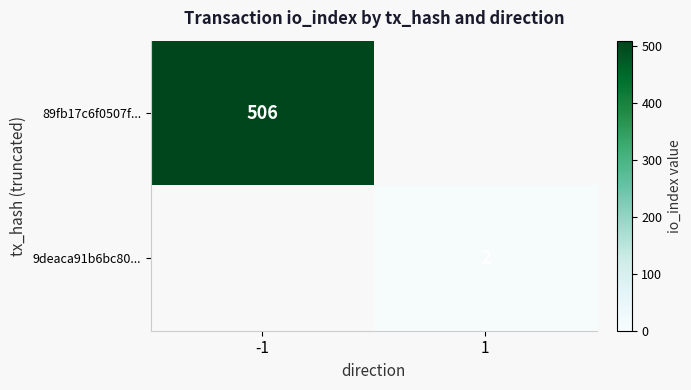

The 89fb17c6f0507f... series shows 264.4 at -1. True or false?

False